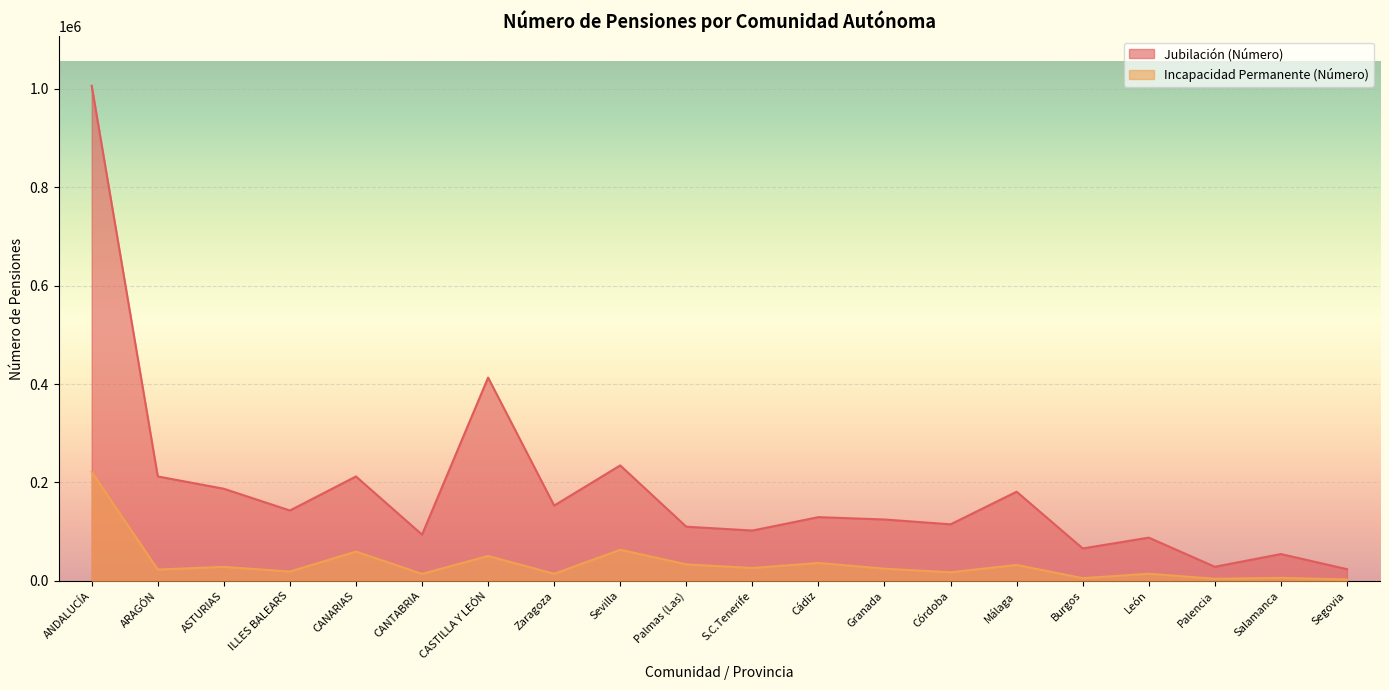

True or false: Jubilación (Número) and Incapacidad Permanente (Número) intersect in this chart.

False